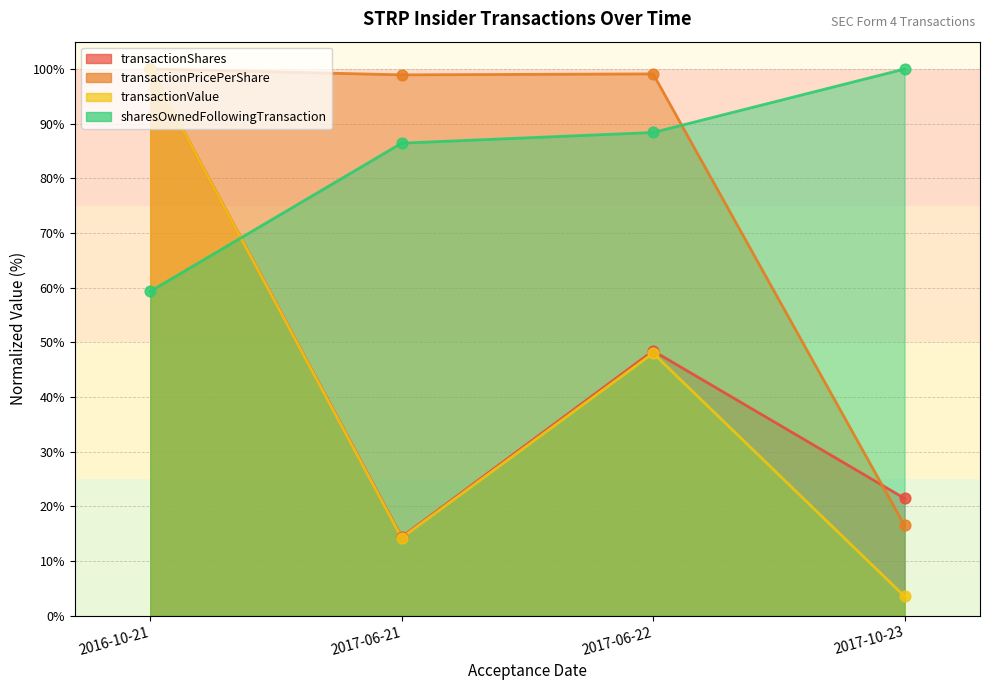

What is the total value across all series at 2016-10-21?

359.3